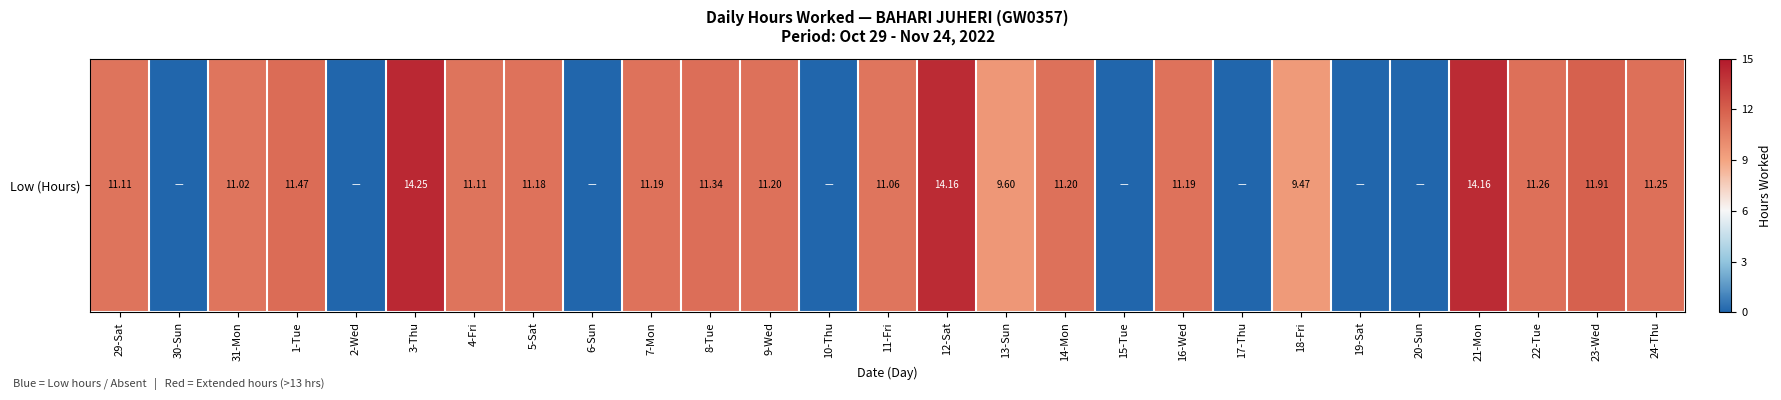

Where does the data first go above 11?

29-Sat